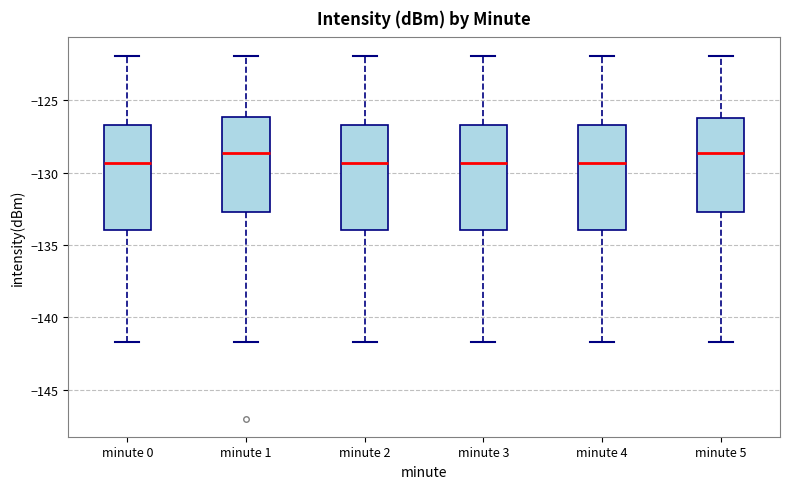

Reading left to right, read every box against the y-axis: the position of its median line, the range the box covers, and the ends of its whiskers. The values are not printed on the chart, so give them approximately, as read against the axis.

minute 0: median -129.5, box -134.0 to -126.5, whiskers -141.5 to -122.0
minute 1: median -128.5, box -132.5 to -126.0, whiskers -141.5 to -122.0
minute 2: median -129.5, box -134.0 to -126.5, whiskers -141.5 to -122.0
minute 3: median -129.5, box -134.0 to -126.5, whiskers -141.5 to -122.0
minute 4: median -129.5, box -134.0 to -126.5, whiskers -141.5 to -122.0
minute 5: median -128.5, box -132.5 to -126.0, whiskers -141.5 to -122.0